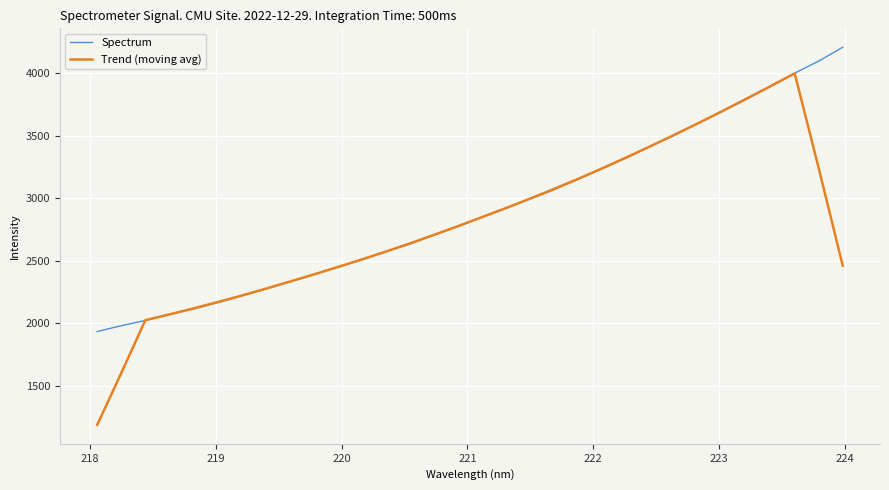

How many series are shown in this chart?

2